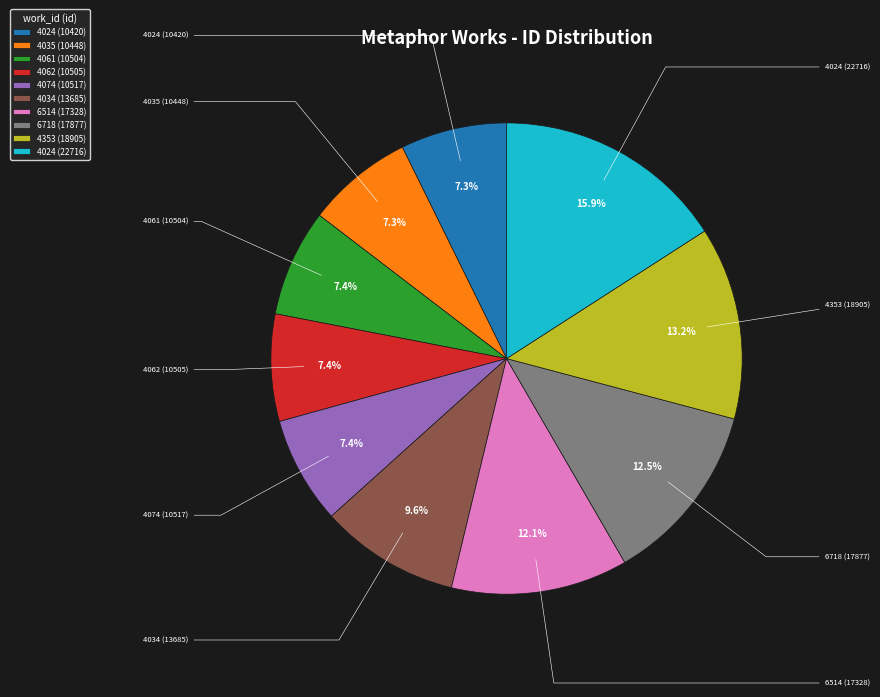

What is the change in value from 4062 (10505) to 4074 (10517)?

+12